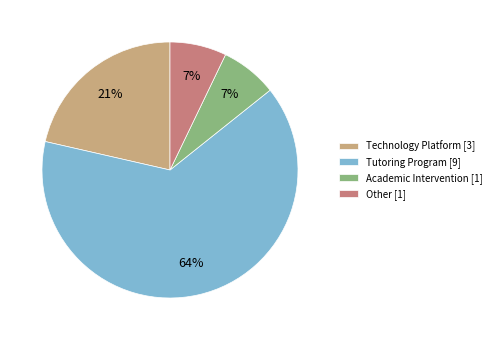

Approximately how many times larger is the value at Other compared to Technology Platform?

0.3